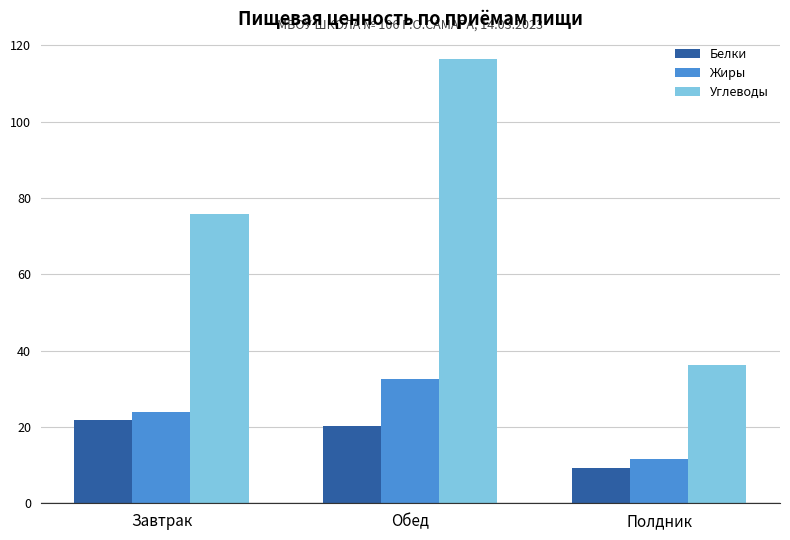

Rank the categories by Углеводы value from lowest to highest.

Полдник, Завтрак, Обед